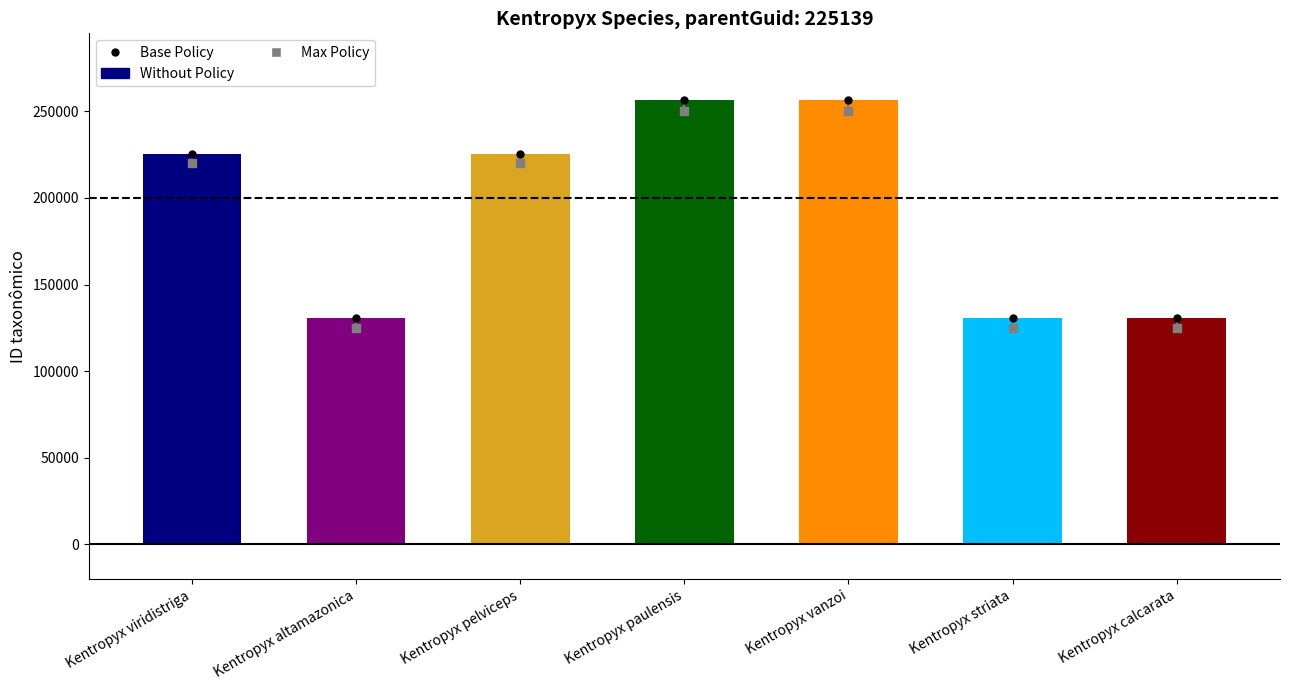

What is the minimum value shown in the chart?

130710